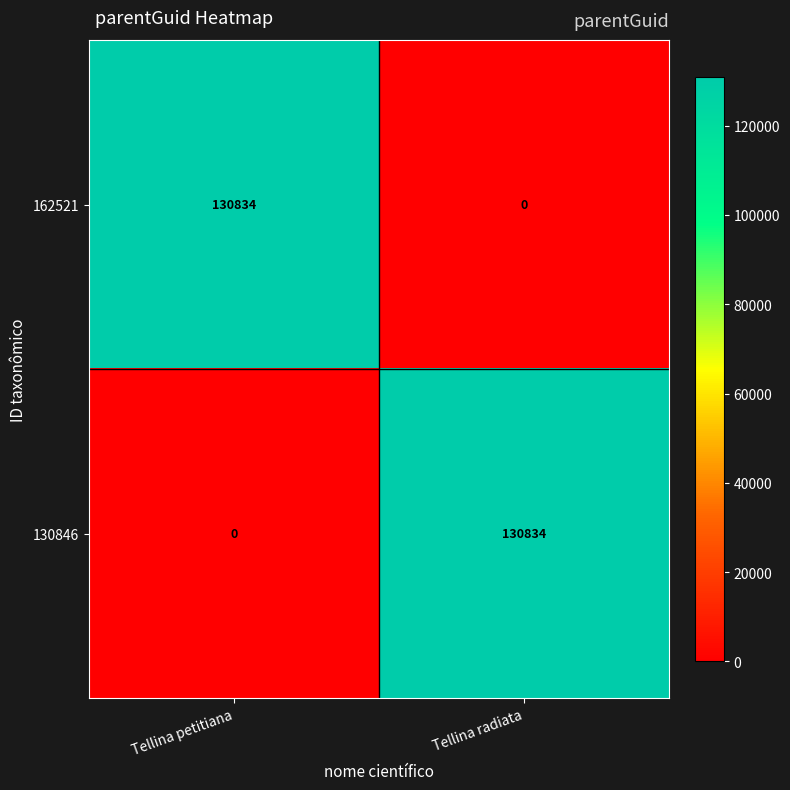

What is the spread (max minus min) of values at Tellina petitiana?

130834